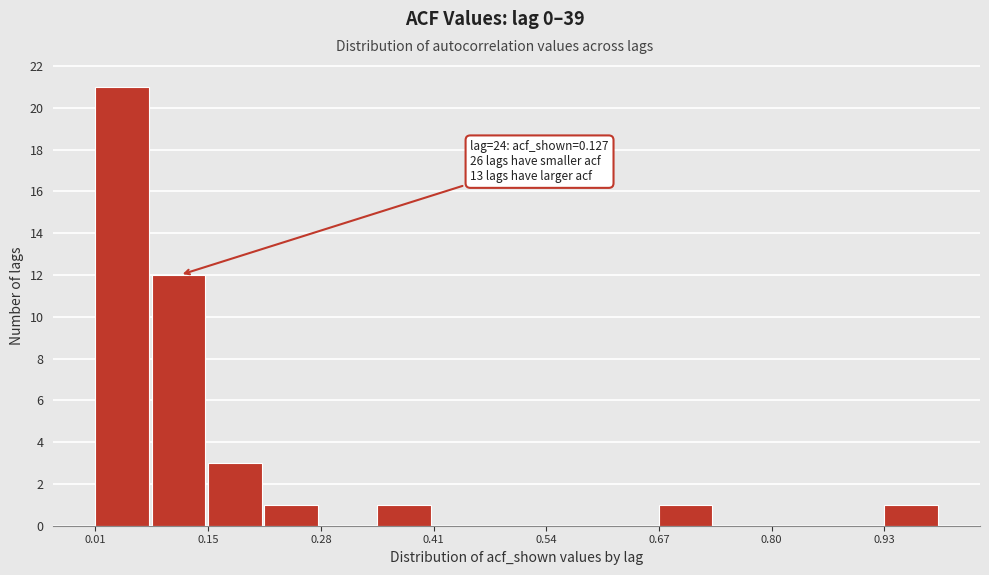

Read against the x-axis, roughly where is the centre of the tallest bar?

0.04